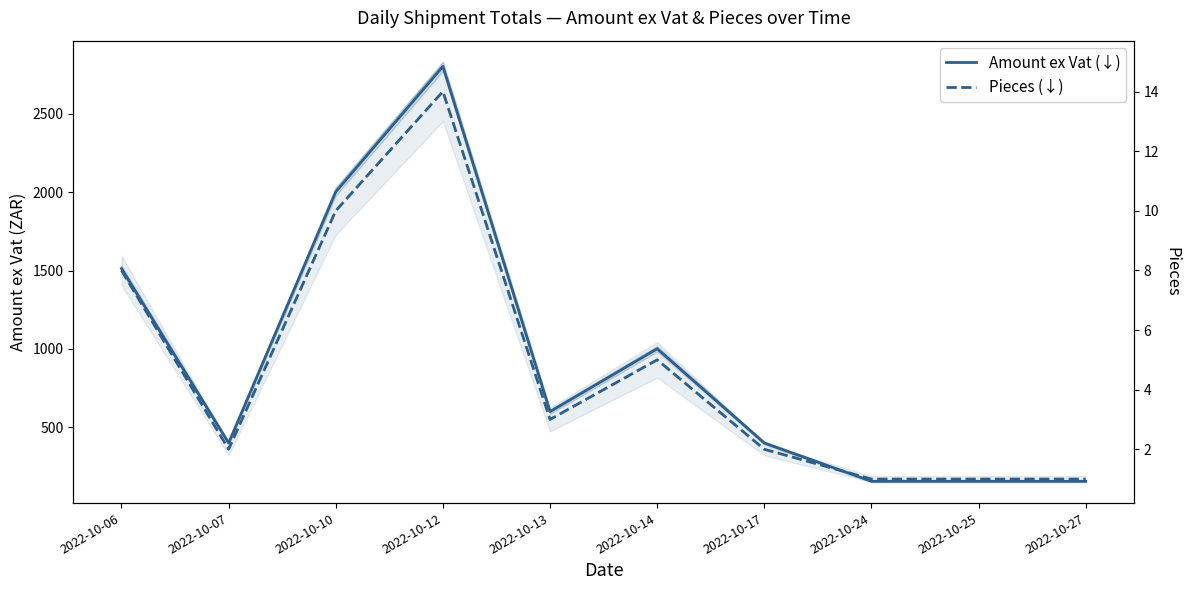

What is the minimum value shown in the chart?

1.0